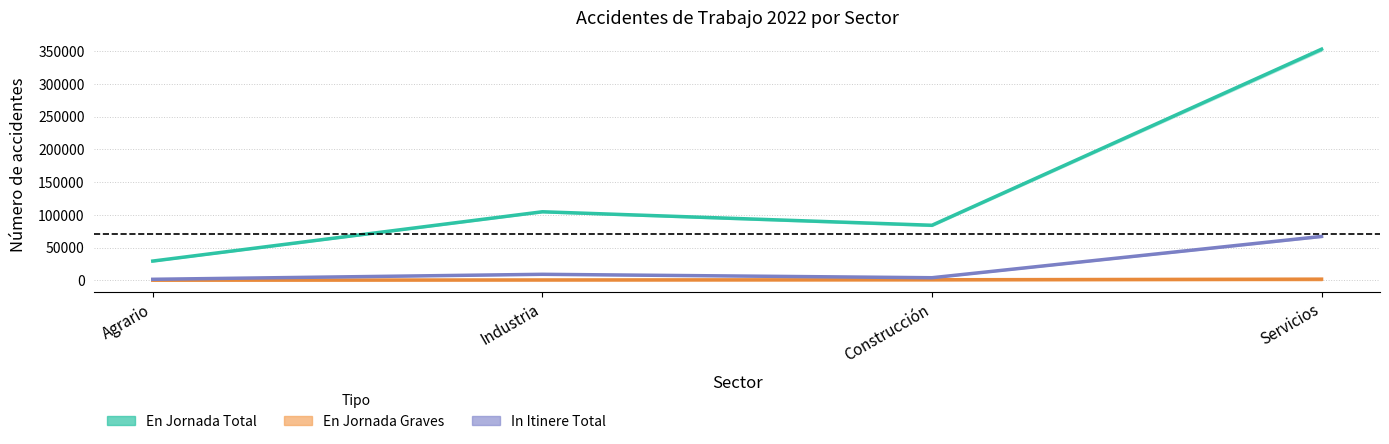

List the labels in order of En Jornada Graves value, smallest first.

Agrario, Industria, Construcción, Servicios